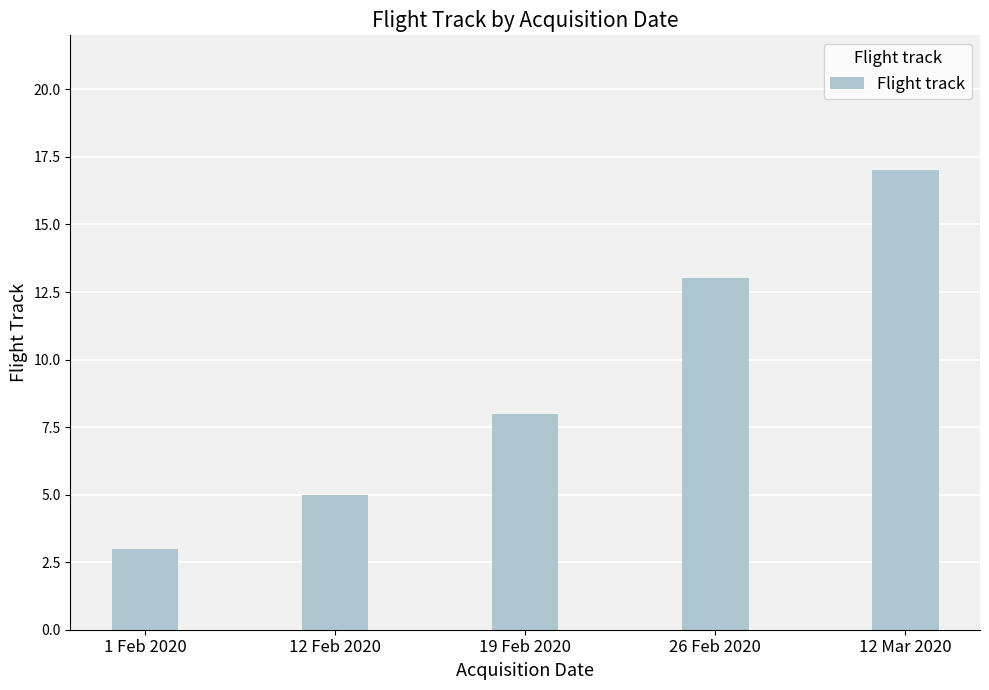

How many bars are there in total?

5